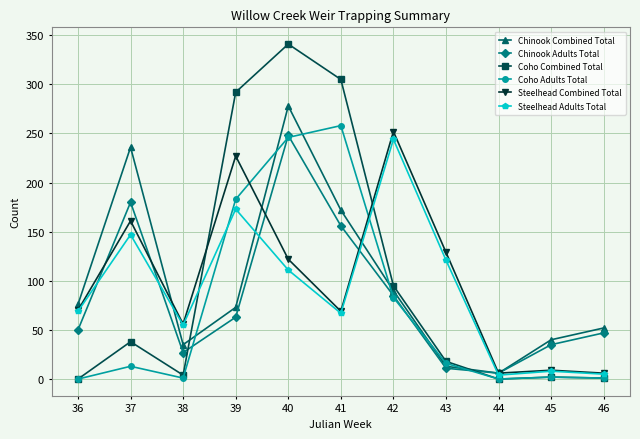

Count the number of categories in the chart.

11